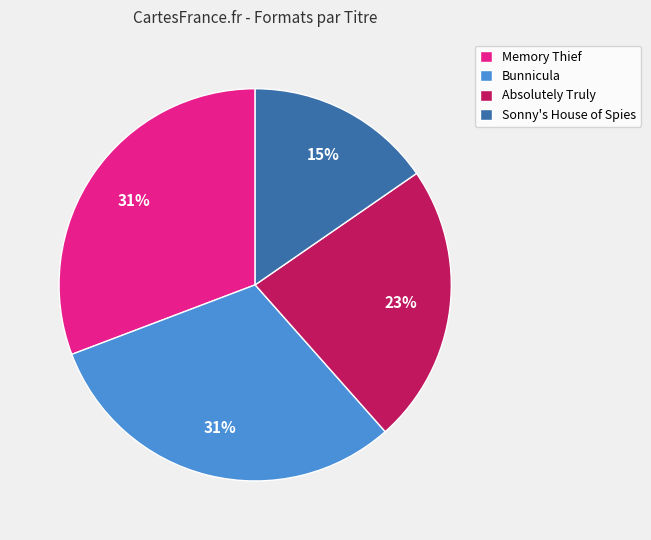

Is Bunnicula the majority of the pie?

No